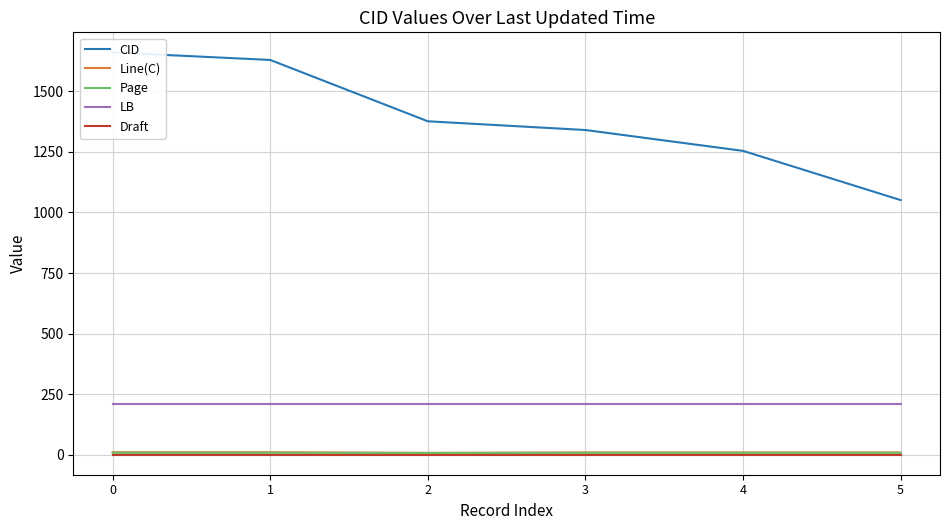

Reading left to right, extract all data points from this chart.

CID: 1660.0	1629.0	1376.0	1340.0	1254.0	1051.0
Line(C): 11.0	11.0	8.0	10.0	10.0	10.0
Page: 8.1	8.1	8.1	8.1	8.1	8.1
LB: 208.0	208.0	208.0	208.0	208.0	208.0
Draft: 1.0	1.0	1.0	1.0	1.0	1.0